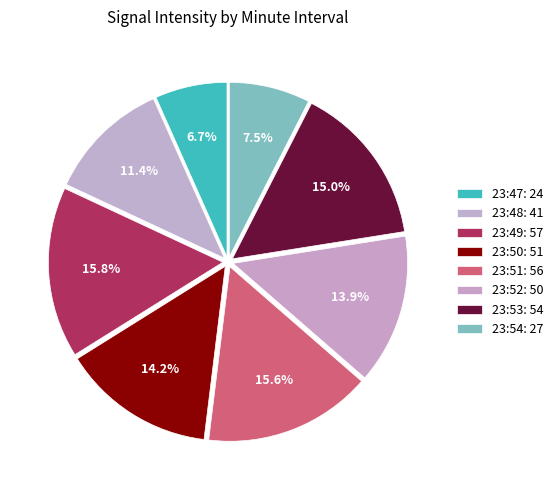

How many segments does this pie chart have?

8